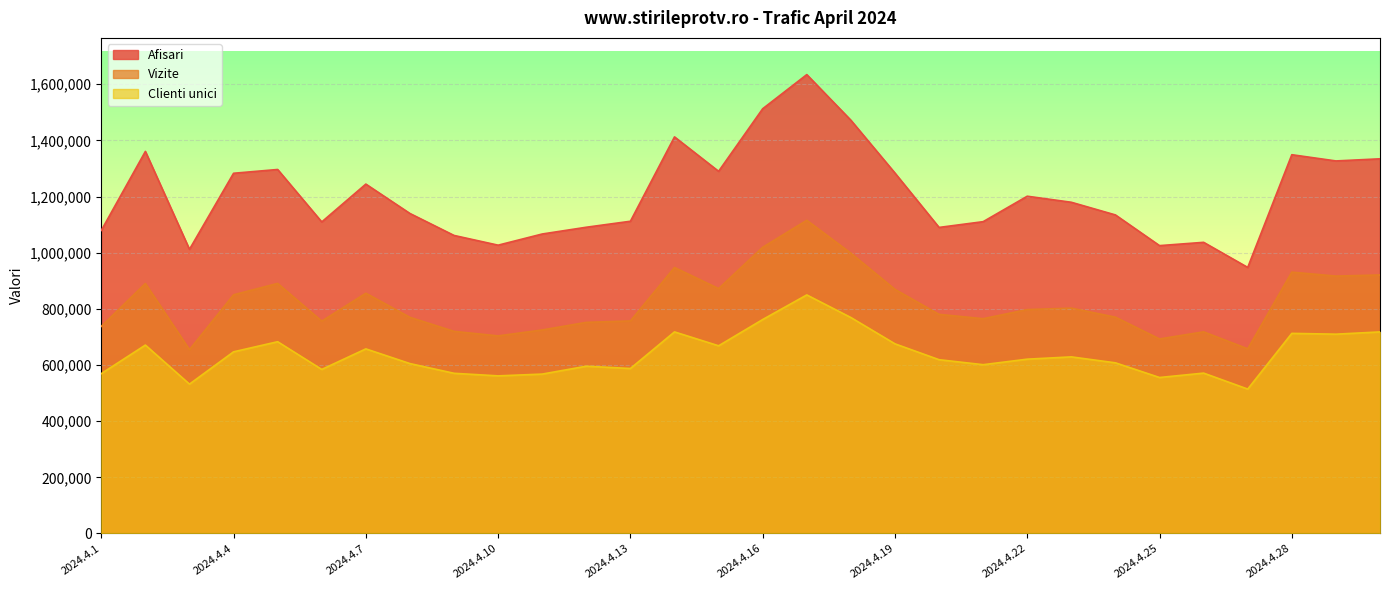

At which label does Afisari first exceed 1179687?

2024.4.2